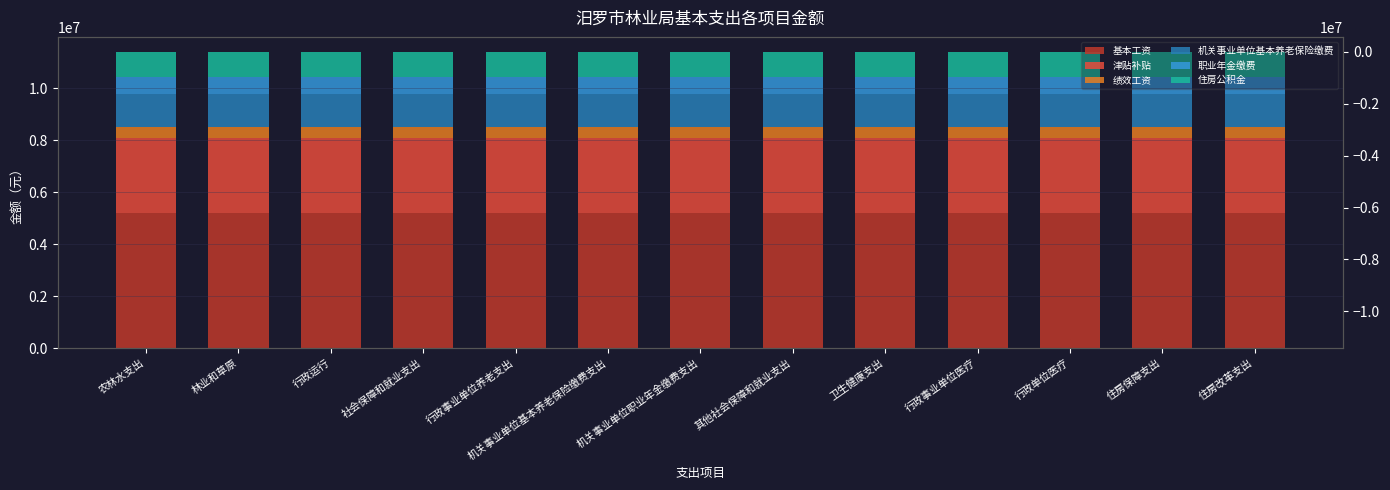

How many groups of bars are there?

13